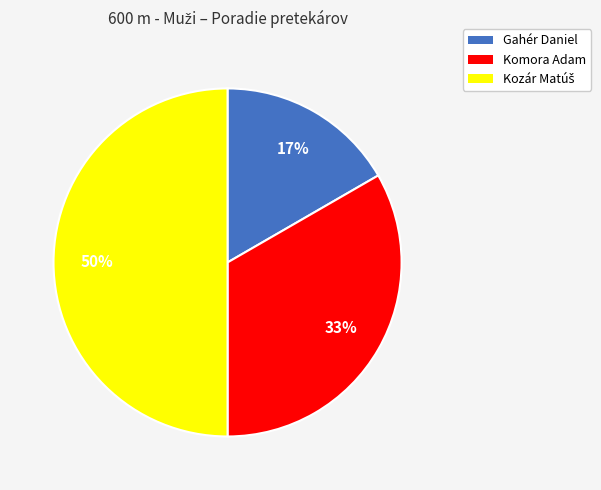

To the nearest percent, what percentage of the pie is Komora Adam?

33%